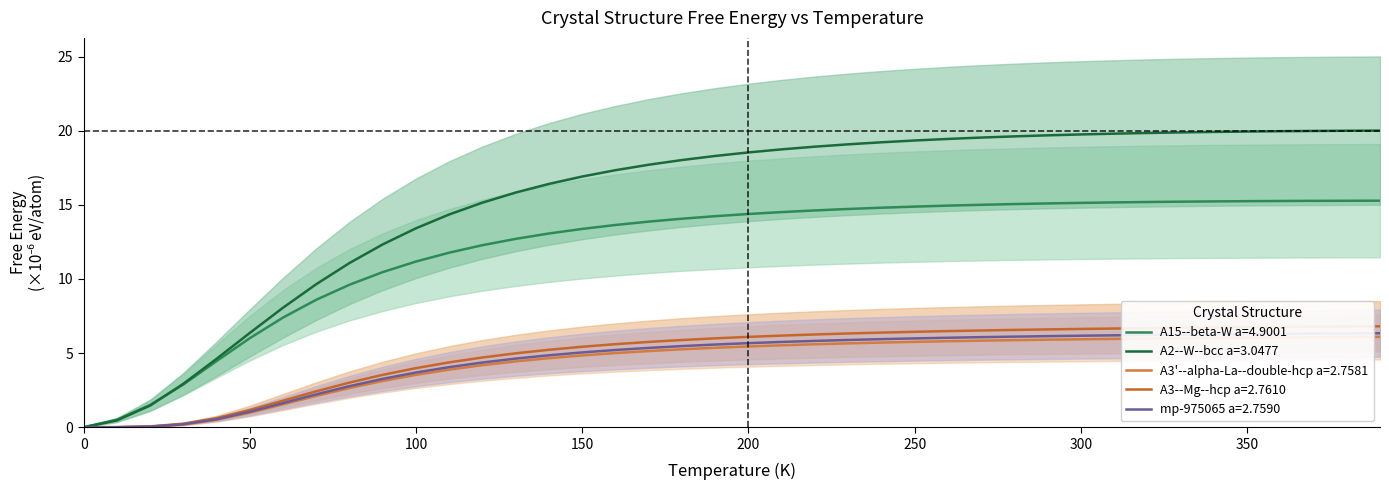

What is the greatest value displayed?

20.0